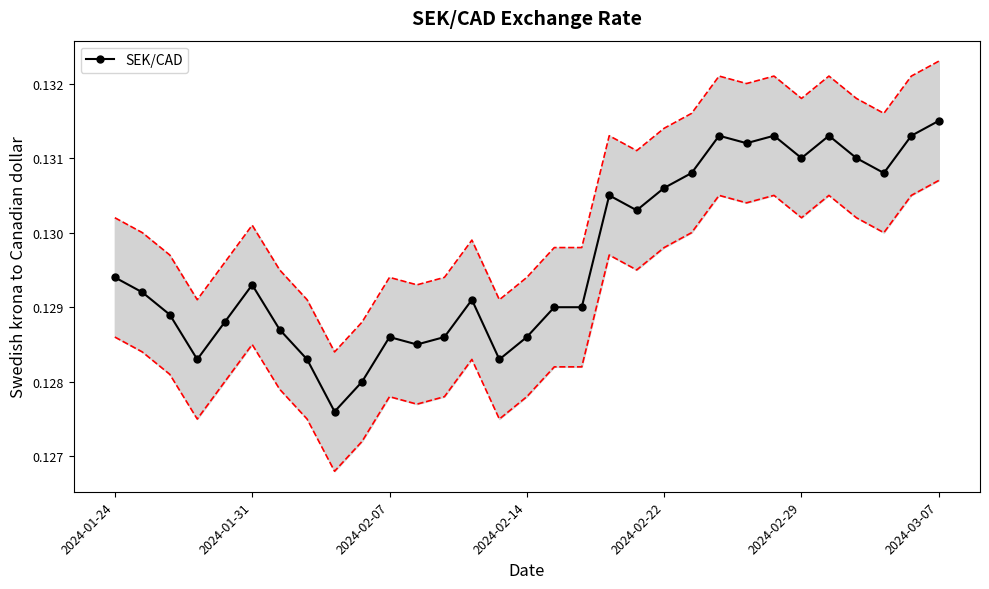

Reading right to left, extract all data points from this chart.

0.1	0.1	0.1	0.1	0.1	0.1	0.1	0.1	0.1	0.1	0.1	0.1	0.1	0.1	0.1	0.1	0.1	0.1	0.1	0.1	0.1	0.1	0.1	0.1	0.1	0.1	0.1	0.1	0.1	0.1	0.1